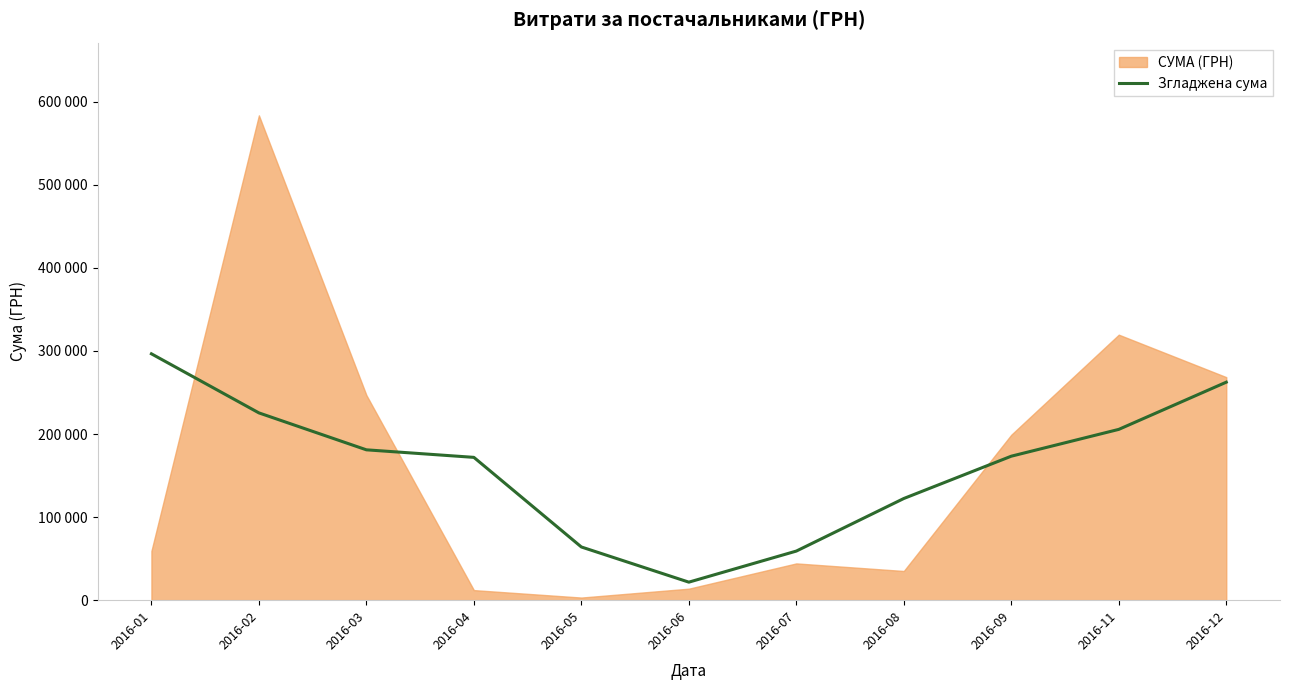

Rank the categories by value from highest to lowest.

2016-01, 2016-12, 2016-02, 2016-11, 2016-03, 2016-09, 2016-04, 2016-08, 2016-05, 2016-07, 2016-06